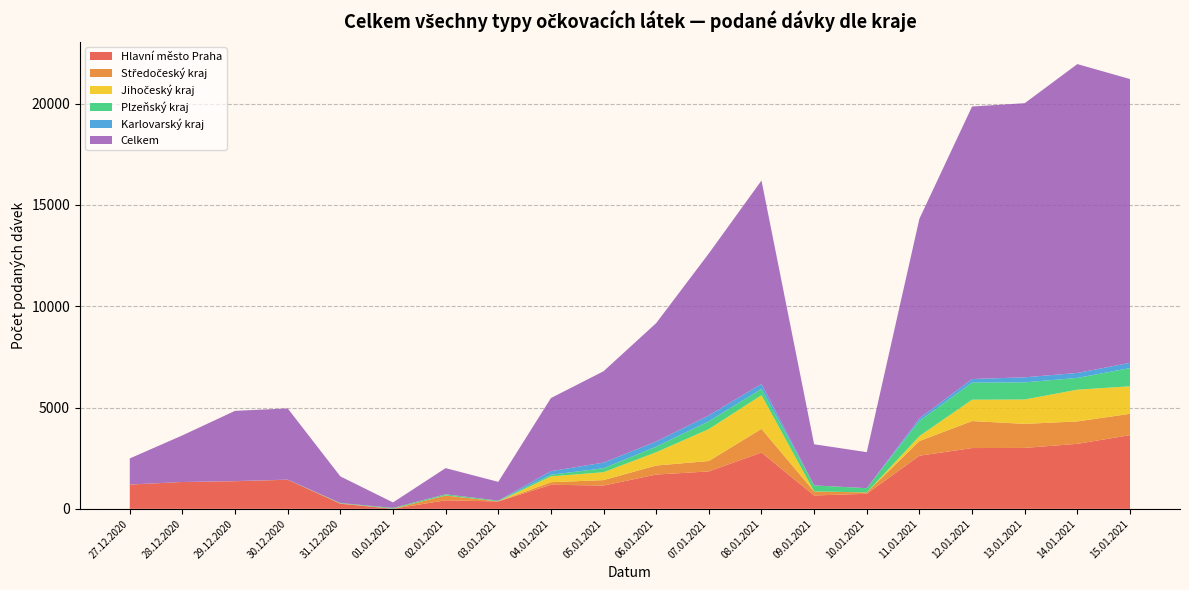

Reading right to left, list all the values displayed in this chart.

Hlavní město Praha: 3636	3207	3006	2999	2620	742	659	2778	1846	1692	1149	1187	365	420	3	251	1435	1363	1324	1196
Středočeský kraj: 1054	1106	1186	1332	726	66	196	1168	513	445	268	127	0	236	1	18	0	3	0	2
Jihočeský kraj: 1356	1566	1203	1054	245	1	6	1661	1575	656	390	288	1	3	2	0	1	1	0	1
Plzeňský kraj: 900	581	847	844	748	211	295	313	386	276	194	79	38	59	38	20	2	0	0	1
Karlovarský kraj: 258	246	248	177	125	0	0	245	293	255	280	178	0	1	0	0	3	2	0	0
Celkem: 14005	15241	13527	13448	9852	1777	2030	10036	7991	5841	4509	3607	927	1290	271	1312	3514	3467	2301	1287